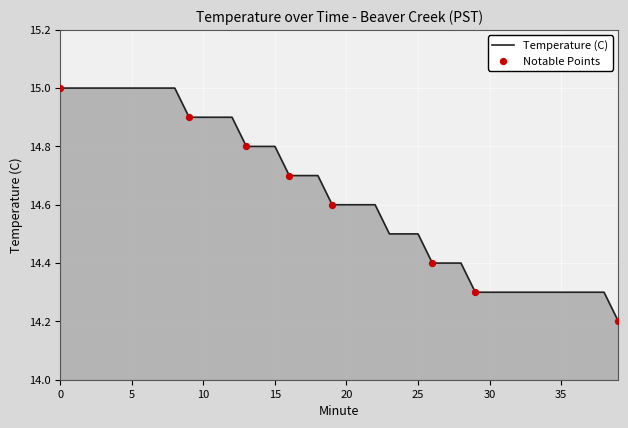

What is the smallest value displayed?

14.2